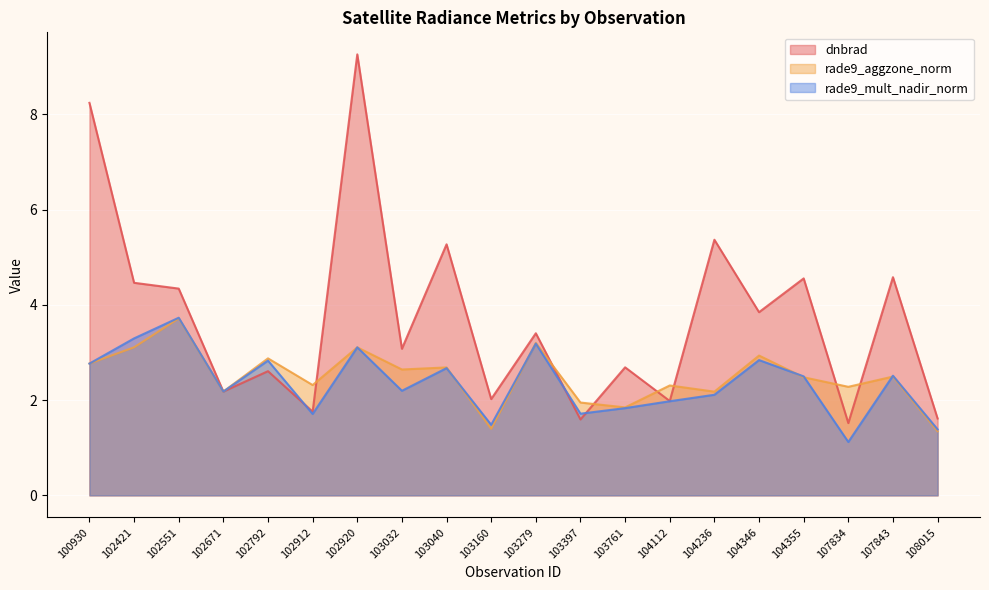

The rade9_mult_nadir_norm series shows 0.7 at 104355. True or false?

False